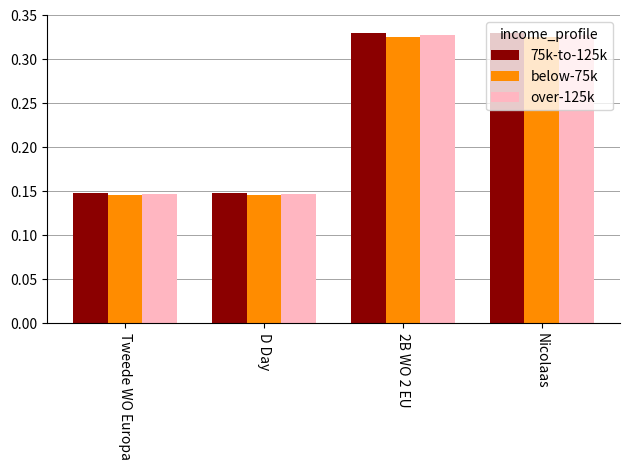

At how many categories does at least one series exceed 0?

4